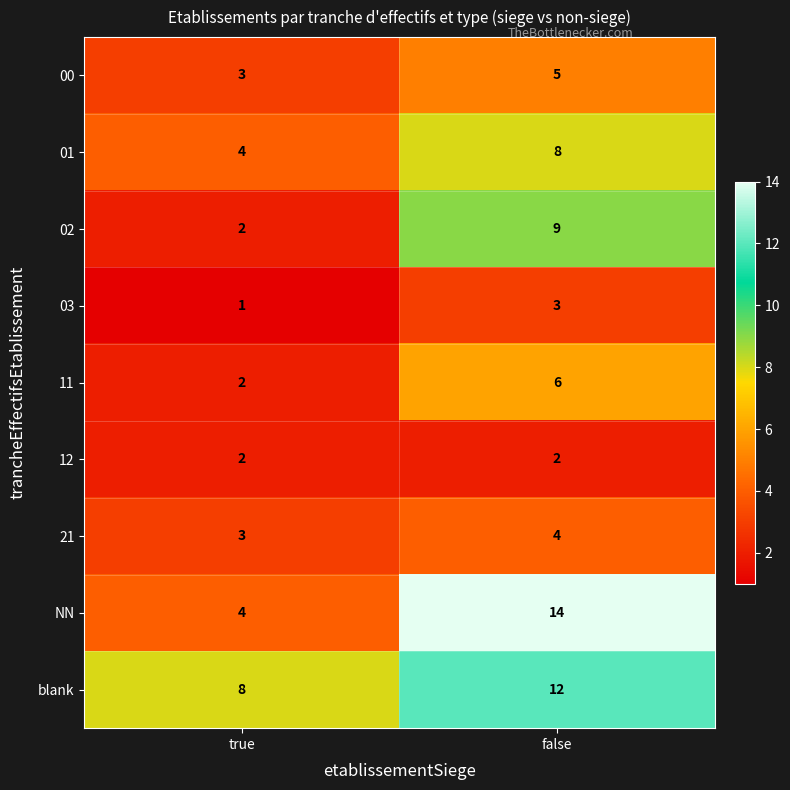

What is the minimum value shown in the chart?

1